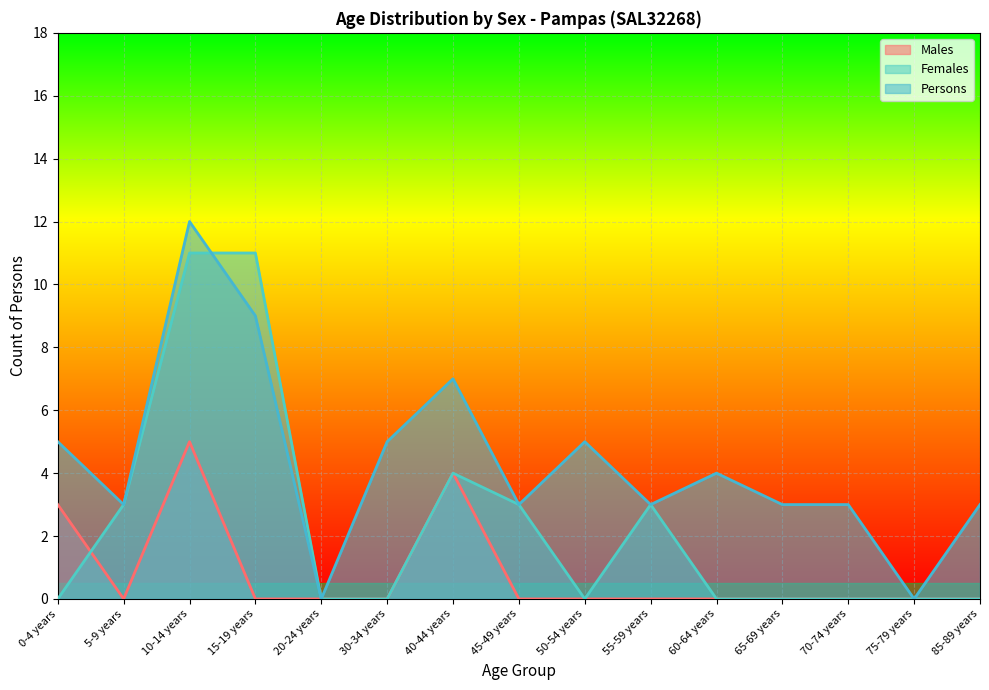

What is the sum of all Persons values?

65